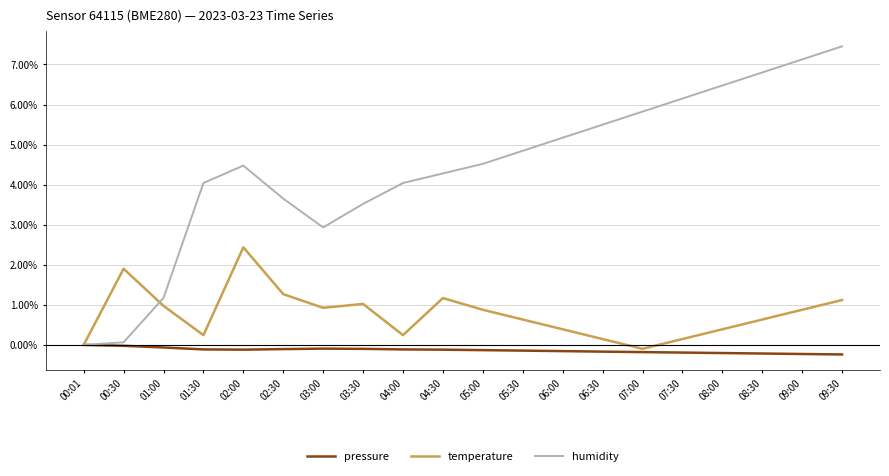

What is the difference between the maximum and minimum values in the pressure series?

0.2